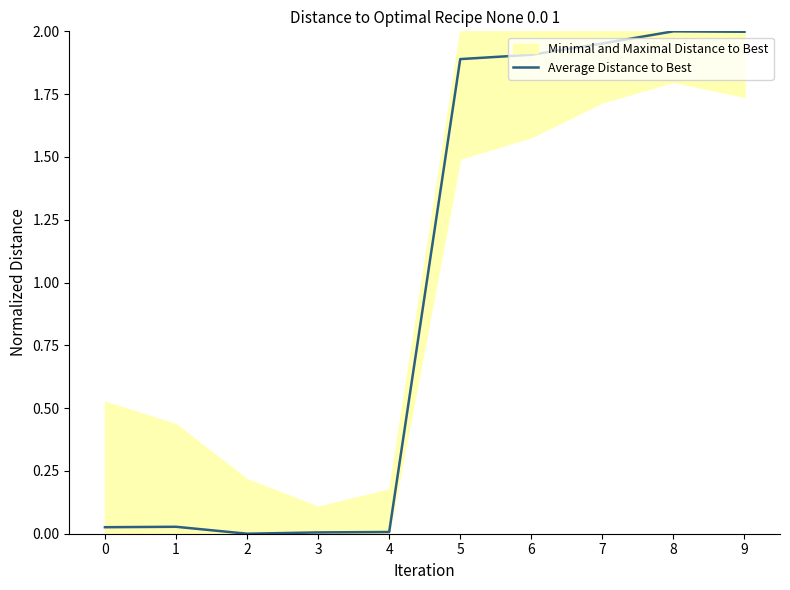

The chart shows a value of 0.0 at 1. True or false?

True